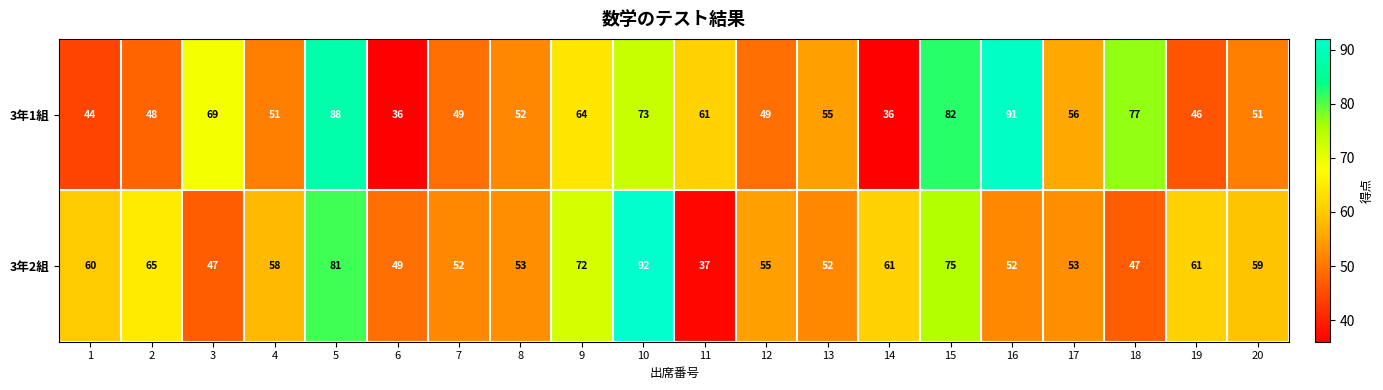

How many data points in 3年2組 are less than 58?

10